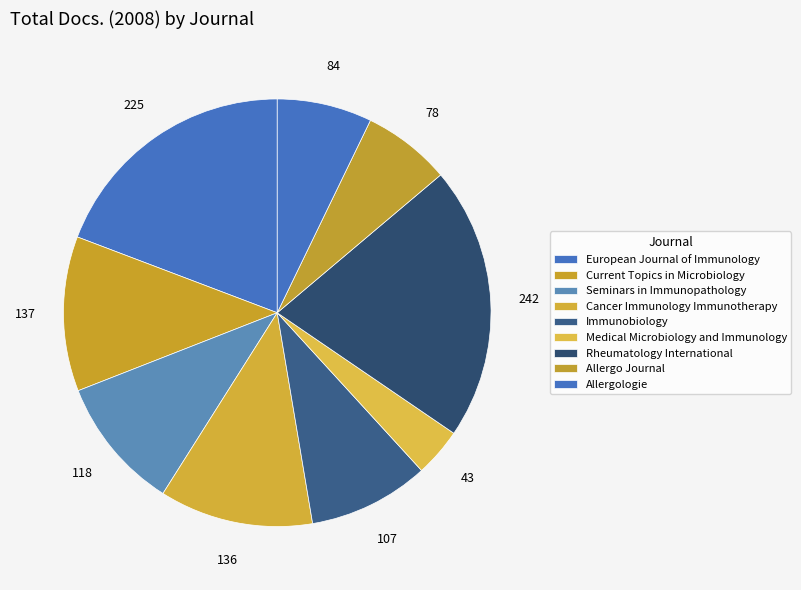

How many slices are in this pie chart?

9